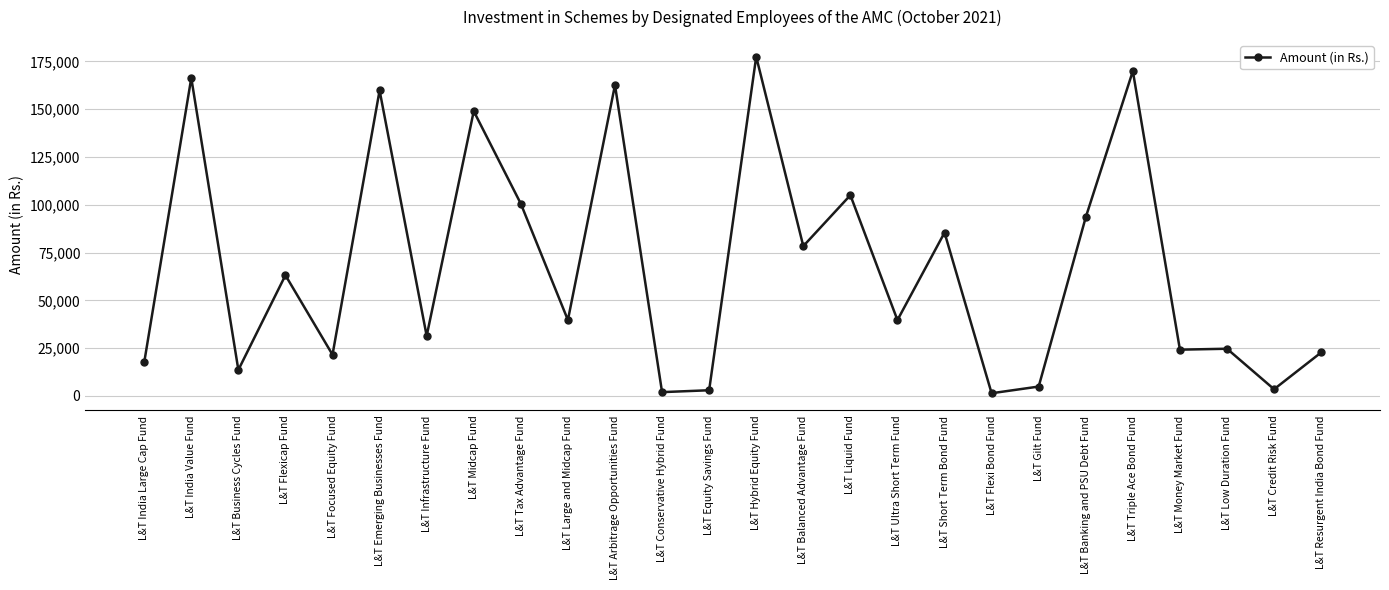

Where is the first local maximum?

L&T India Value Fund